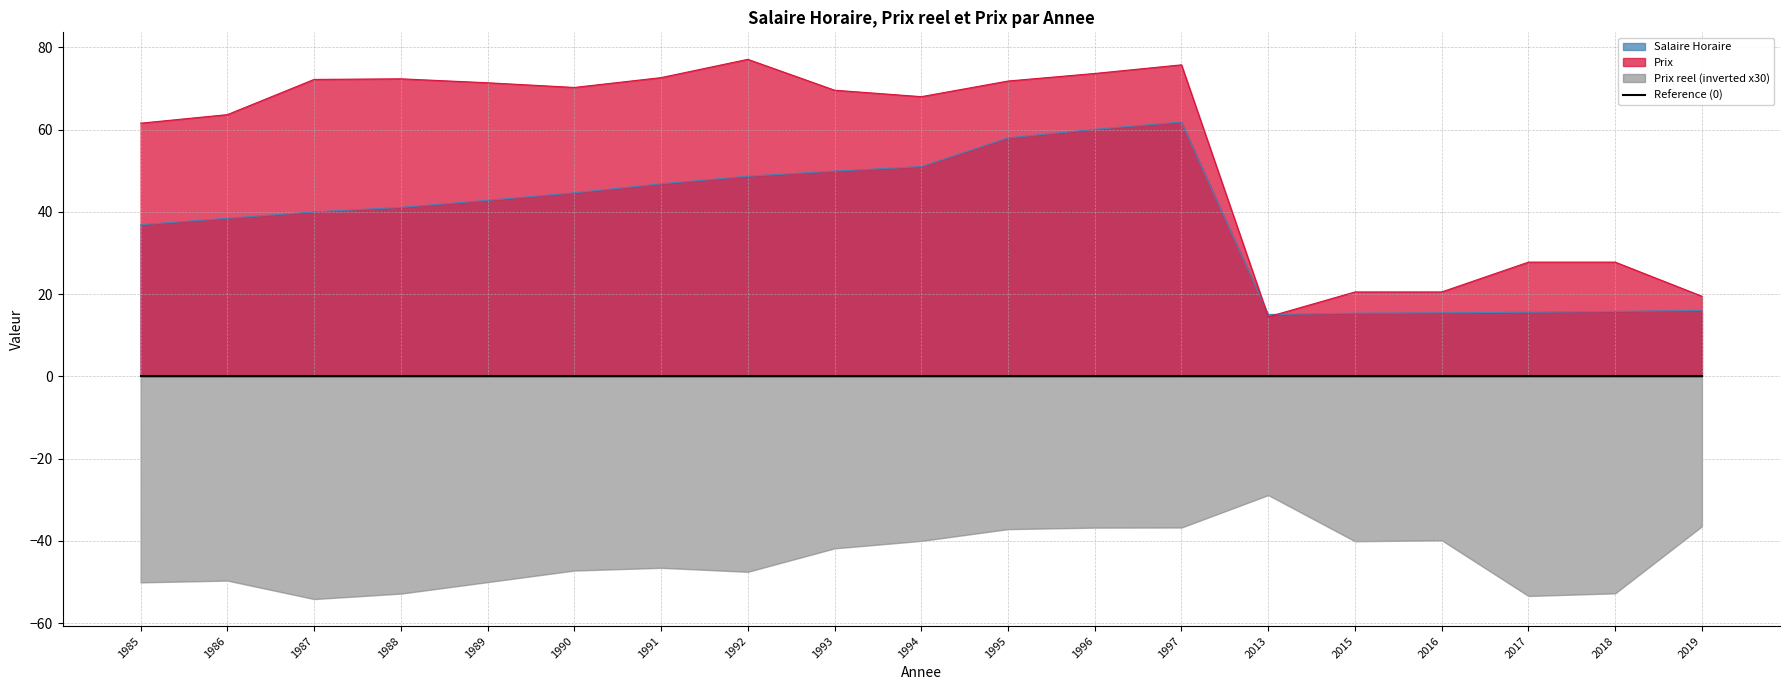

Reading left to right, what are all the values shown in this chart?

Salaire Horaire: 1985=36.9	1986=38.5	1987=40.0	1988=41.1	1989=42.8	1990=44.7	1991=46.8	1992=48.7	1993=49.9	1994=51.0	1995=58.0	1996=60.1	1997=61.9	2013=15.1	2015=15.4	2016=15.5	2017=15.6	2018=15.8	2019=16.1
Prix: 1985=61.6	1986=63.7	1987=72.2	1988=72.4	1989=71.4	1990=70.3	1991=72.7	1992=77.1	1993=69.6	1994=68.0	1995=71.8	1996=73.7	1997=75.8	2013=14.5	2015=20.6	2016=20.6	2017=27.8	2018=27.8	2019=19.5